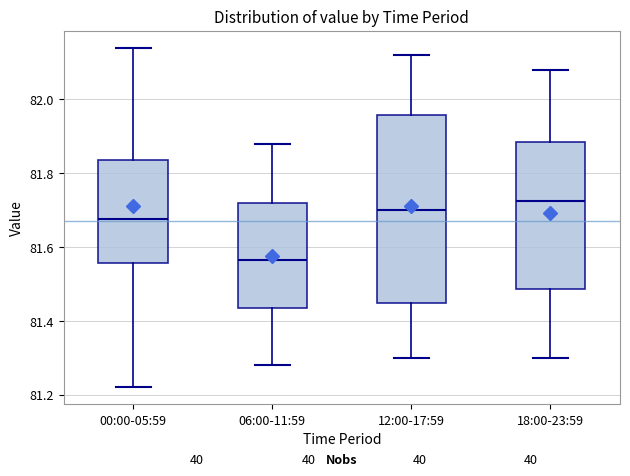

Reading left to right, transcribe this box plot: for each box, give where its median line is, the range the box spans, and where its two whiskers end, as read against the y-axis. The values are not printed on the chart, so give them approximately, as read against the axis.

00:00-05:59: median 81.68, box 81.56 to 81.84, whiskers 81.22 to 82.14
06:00-11:59: median 81.56, box 81.44 to 81.72, whiskers 81.28 to 81.88
12:00-17:59: median 81.70, box 81.46 to 81.96, whiskers 81.30 to 82.12
18:00-23:59: median 81.72, box 81.48 to 81.88, whiskers 81.30 to 82.08